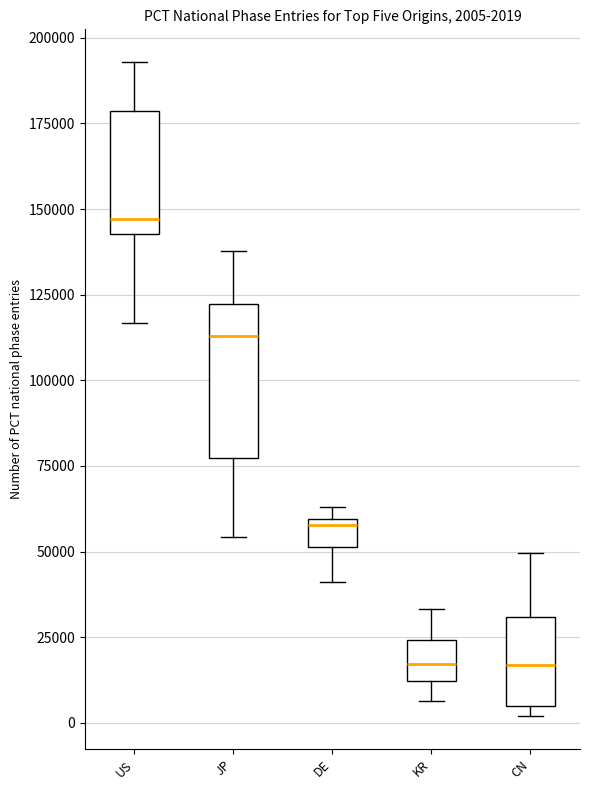

Comparing the boxes themselves (not the whiskers), which one is the tallest?

JP